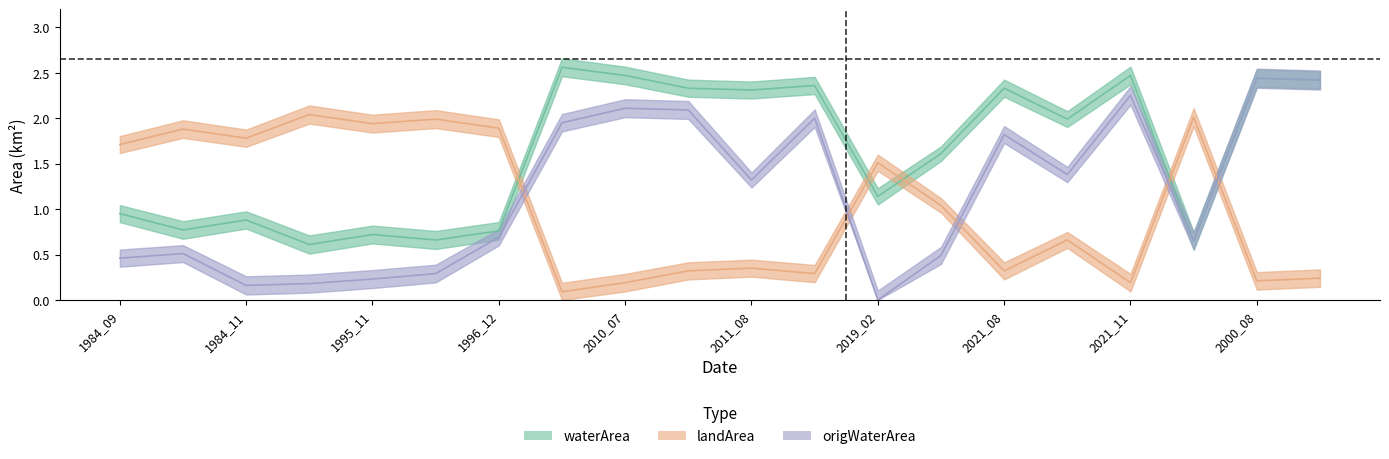

What is the difference between the origWaterArea values at 2021_11 and 2021_10?

0.9